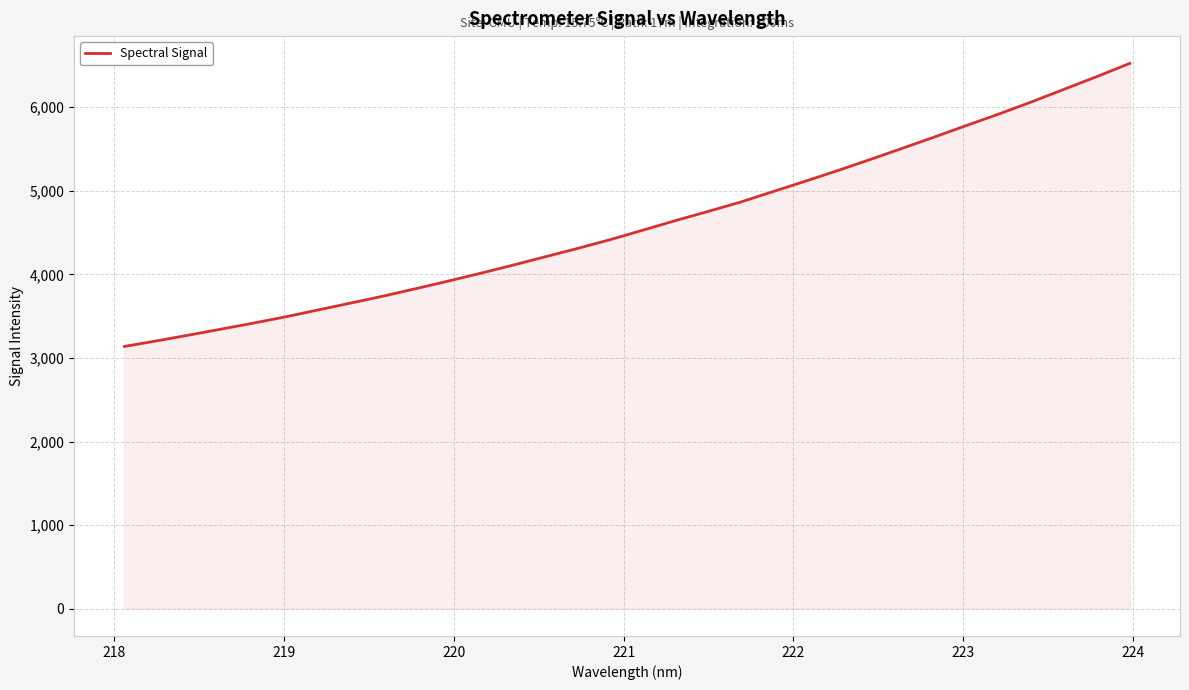

What is the greatest value displayed?

6524.0